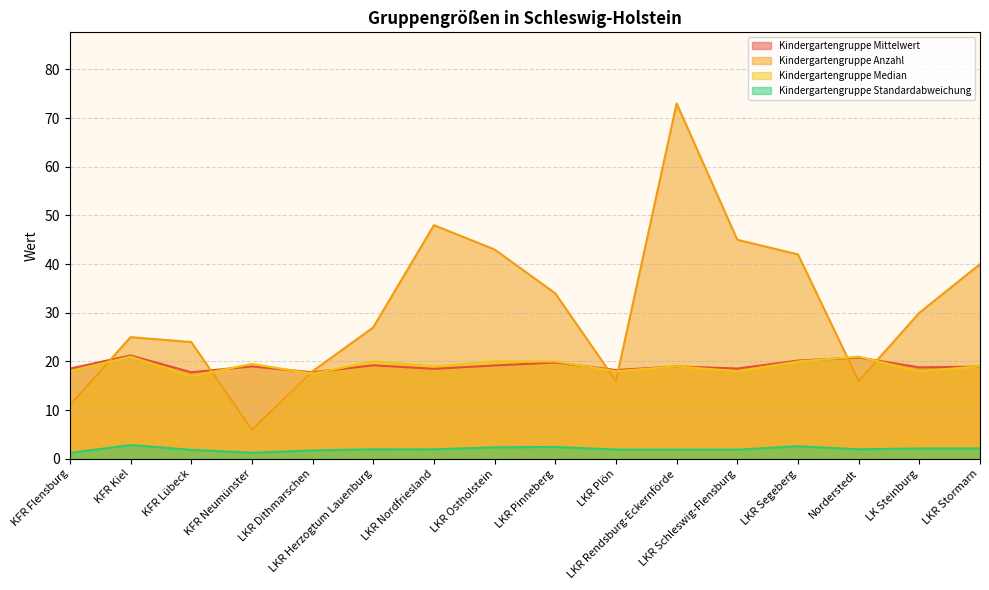

How many data points in Kindergartengruppe Mittelwert are less than 18?

2